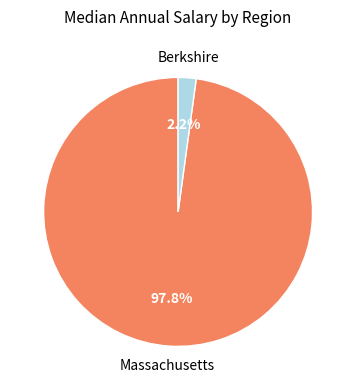

Is there a majority slice in this chart?

Yes